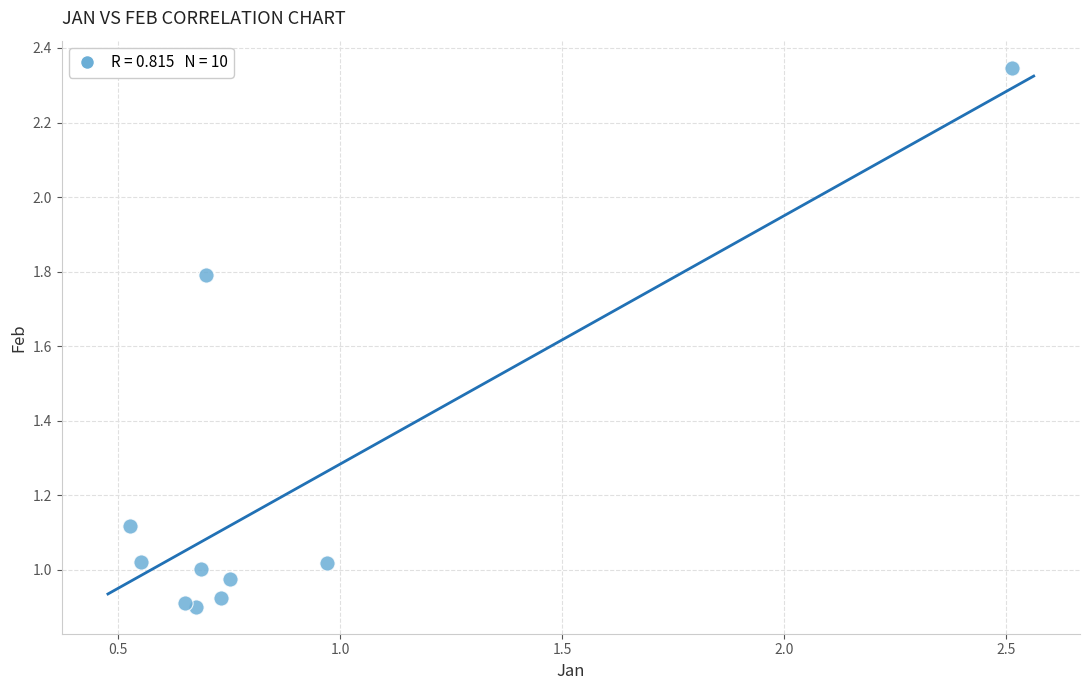

What is the average Y value?

1.2